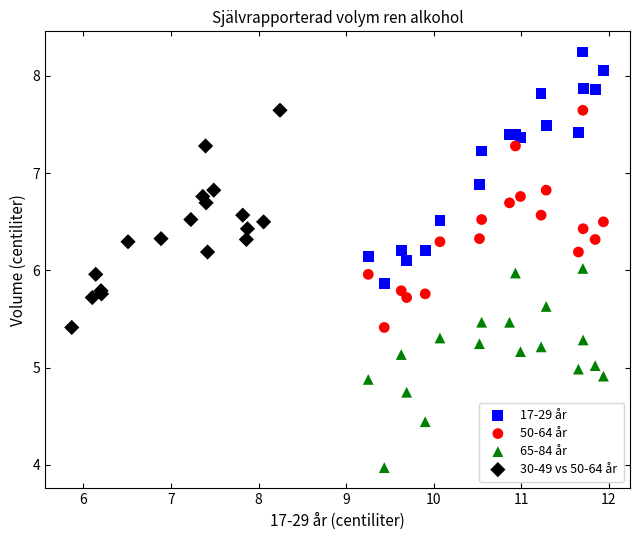

Which series reaches the minimum Y coordinate?

65-84 år